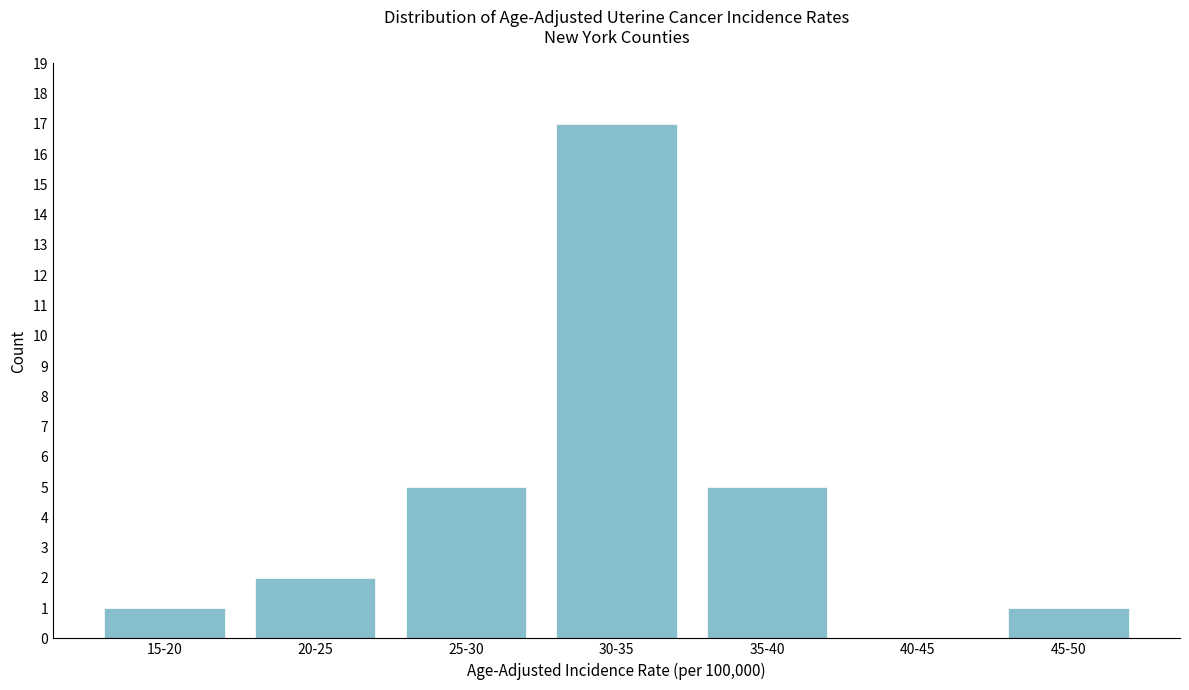

Reading right to left, what are all the values shown in this chart?

45-50=1	40-45=0	35-40=5	30-35=17	25-30=5	20-25=2	15-20=1